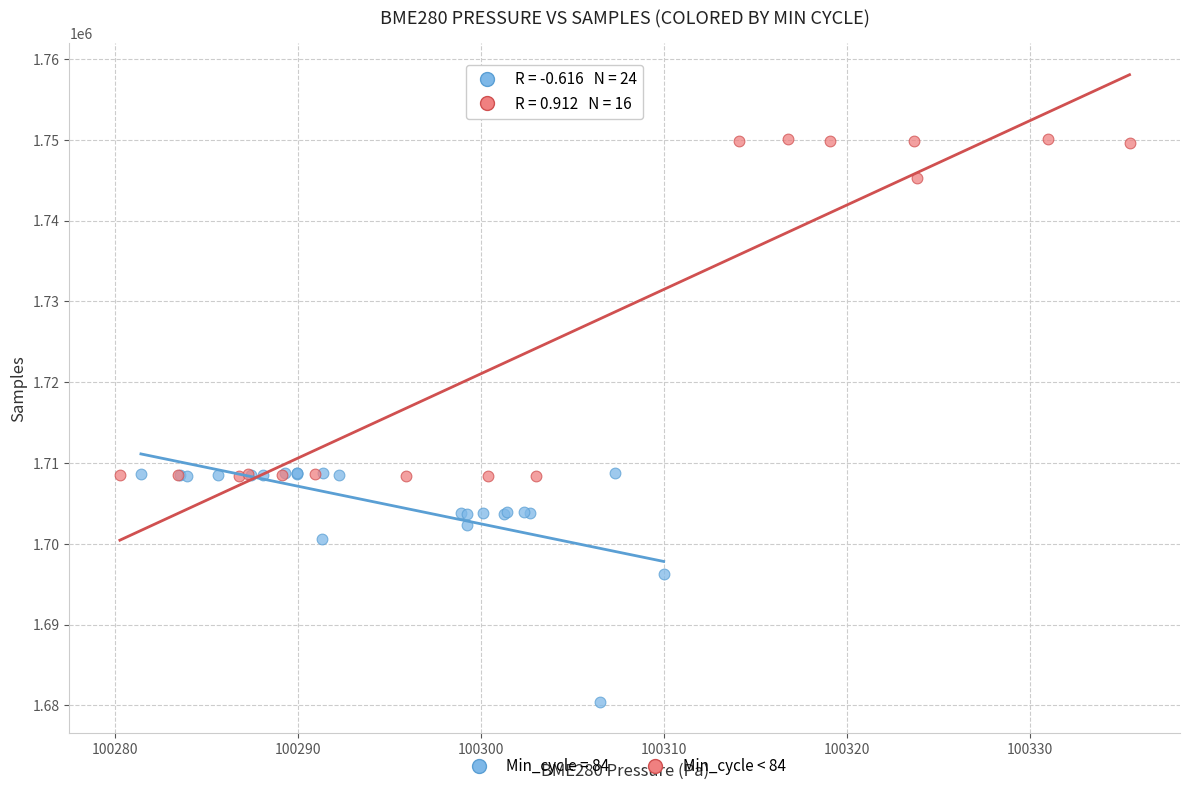

Which series contains the lowest Y value?

Min_cycle = 84